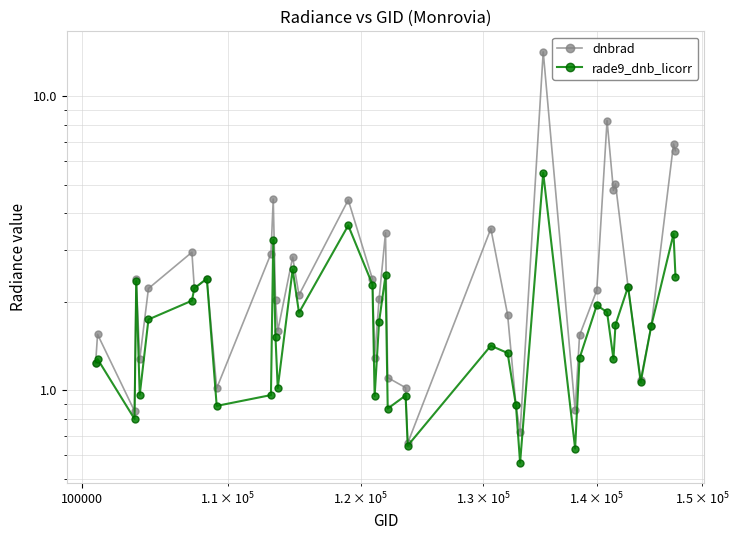

True or false: dnbrad has more than 0 points higher than both neighbors.

True